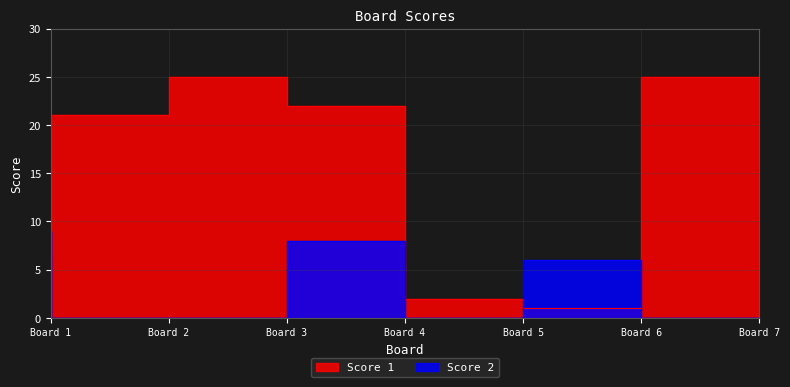

True or false: Score 1 has a value of 12 at Board 2.

False